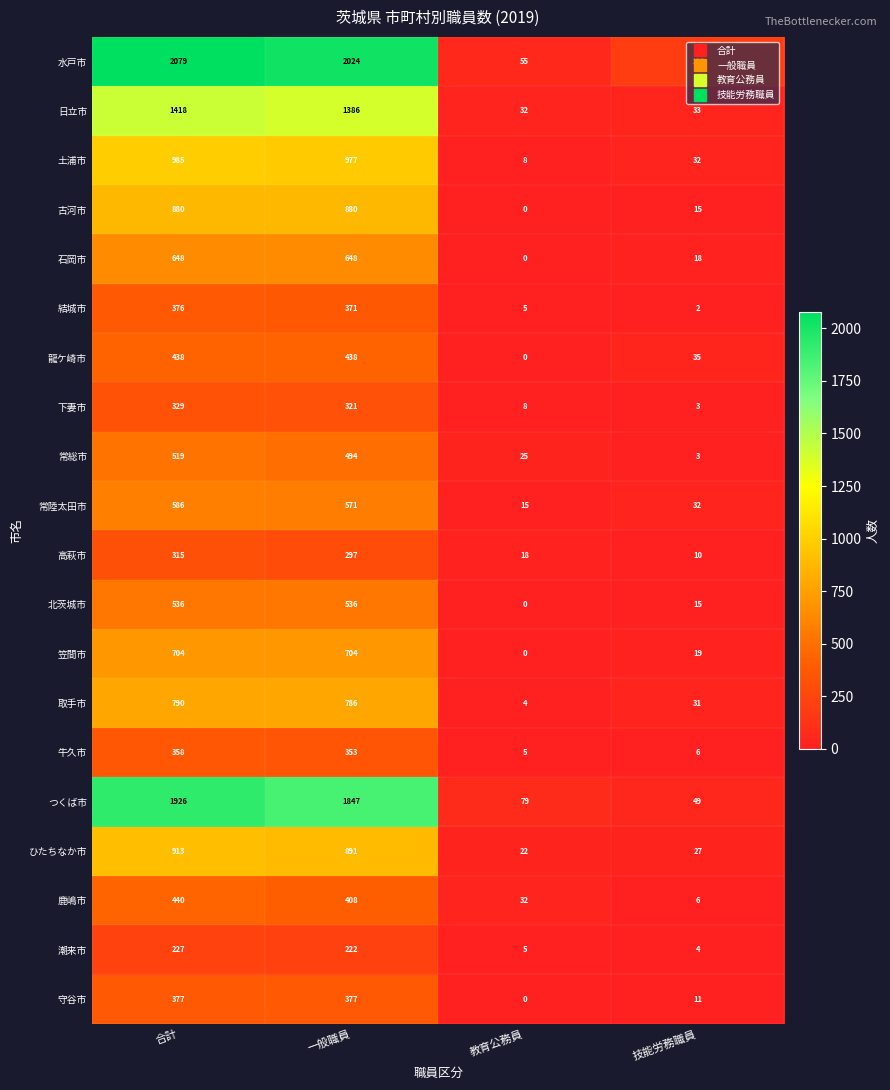

How many categories are shown in the chart?

4